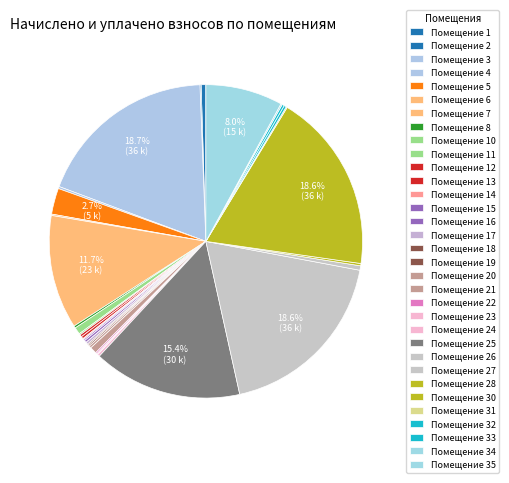

What is the largest slice in the pie chart?

3